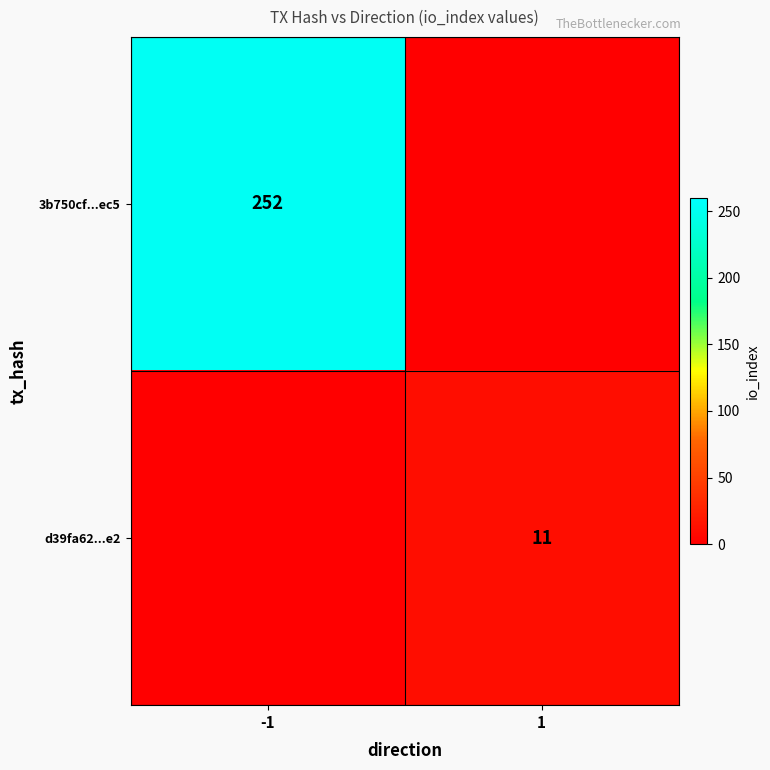

Is the value of d39fa62...e2 at 1 greater than the value of 3b750cf...ec5 at -1?

No